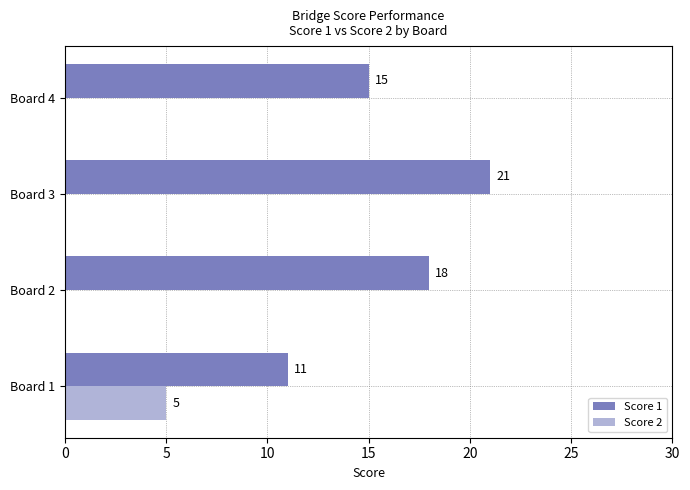

Between Board 1 and Board 3, which series saw the biggest shift?

Score 1